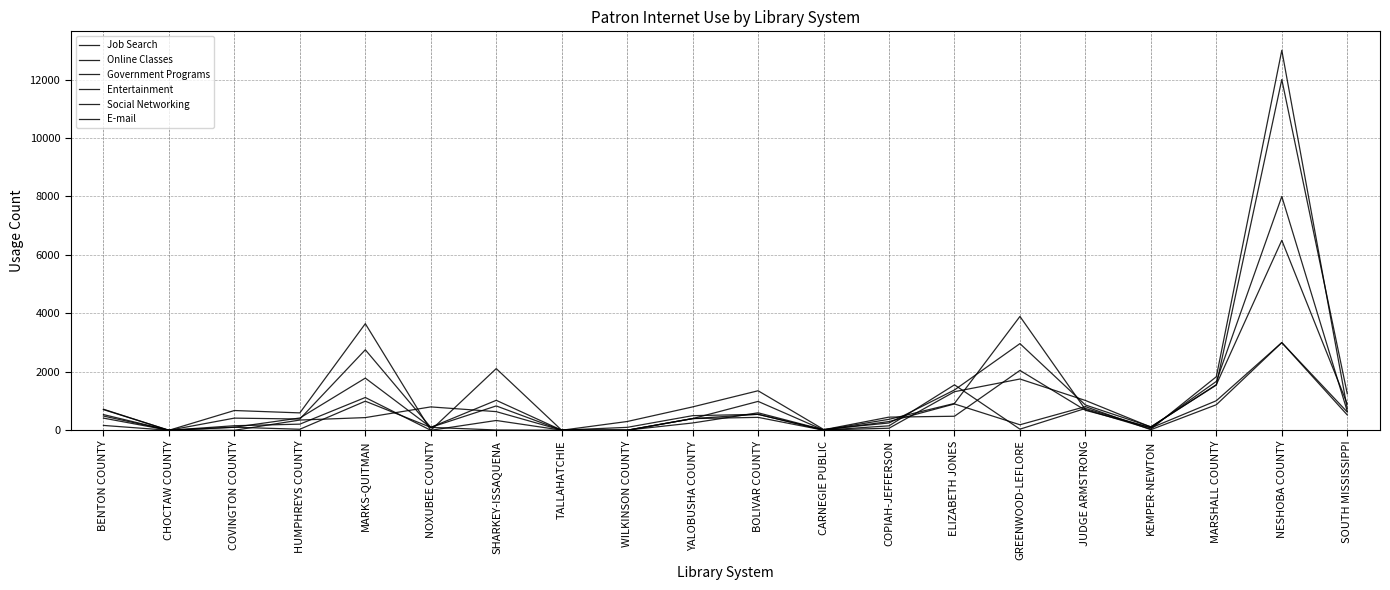

At which label does Entertainment first exceed 480?

BENTON COUNTY